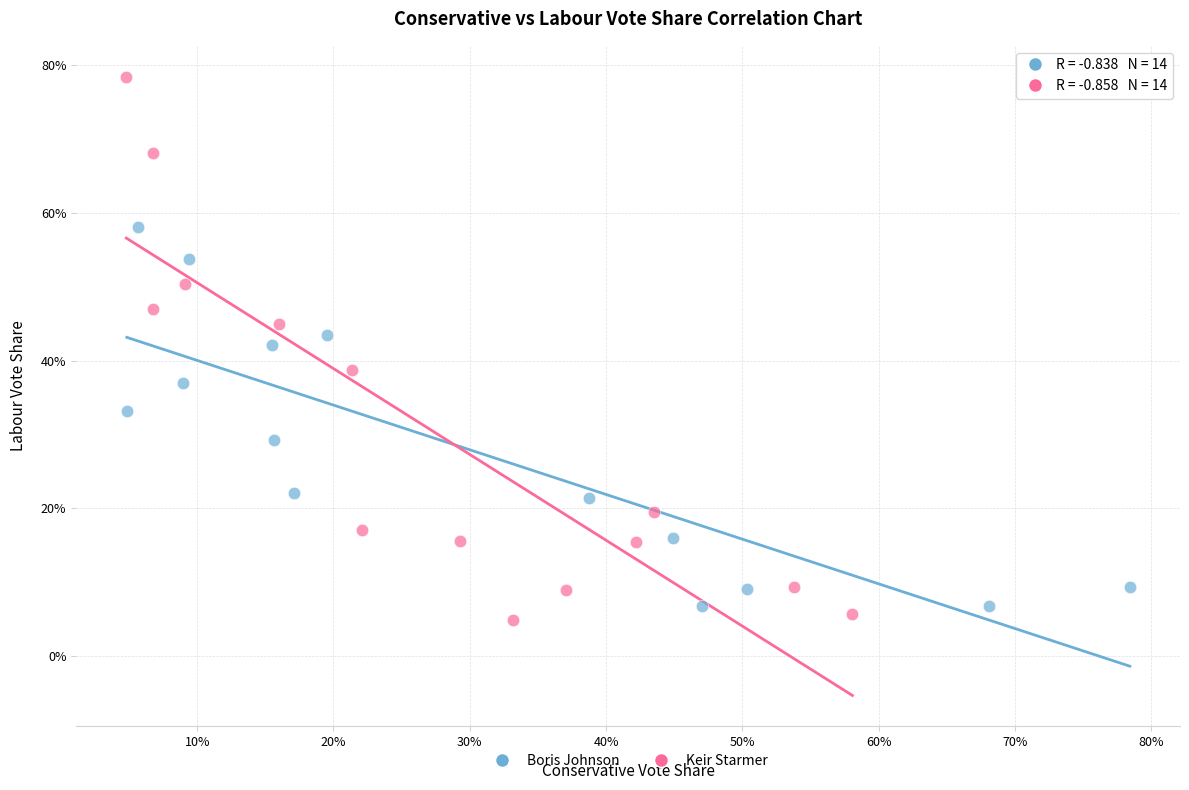

Which series contains the lowest Y value?

Keir Starmer